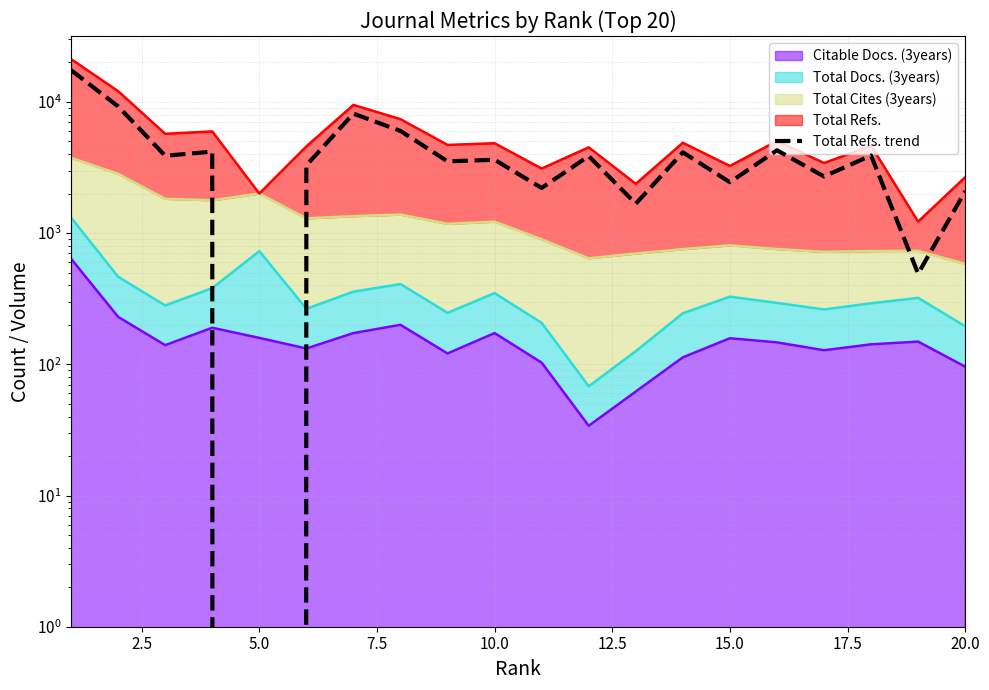

What is the sum of all values?

87152